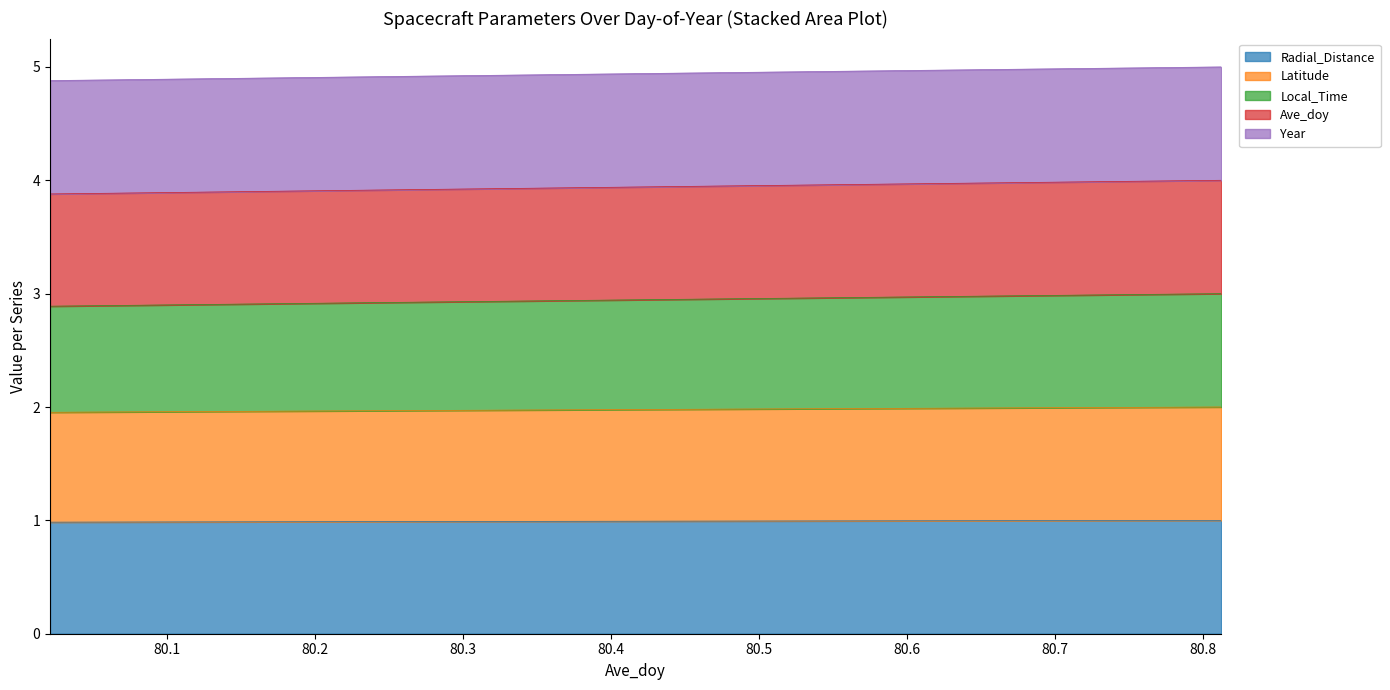

What is the lowest value of the Radial_Distance series?

1.0